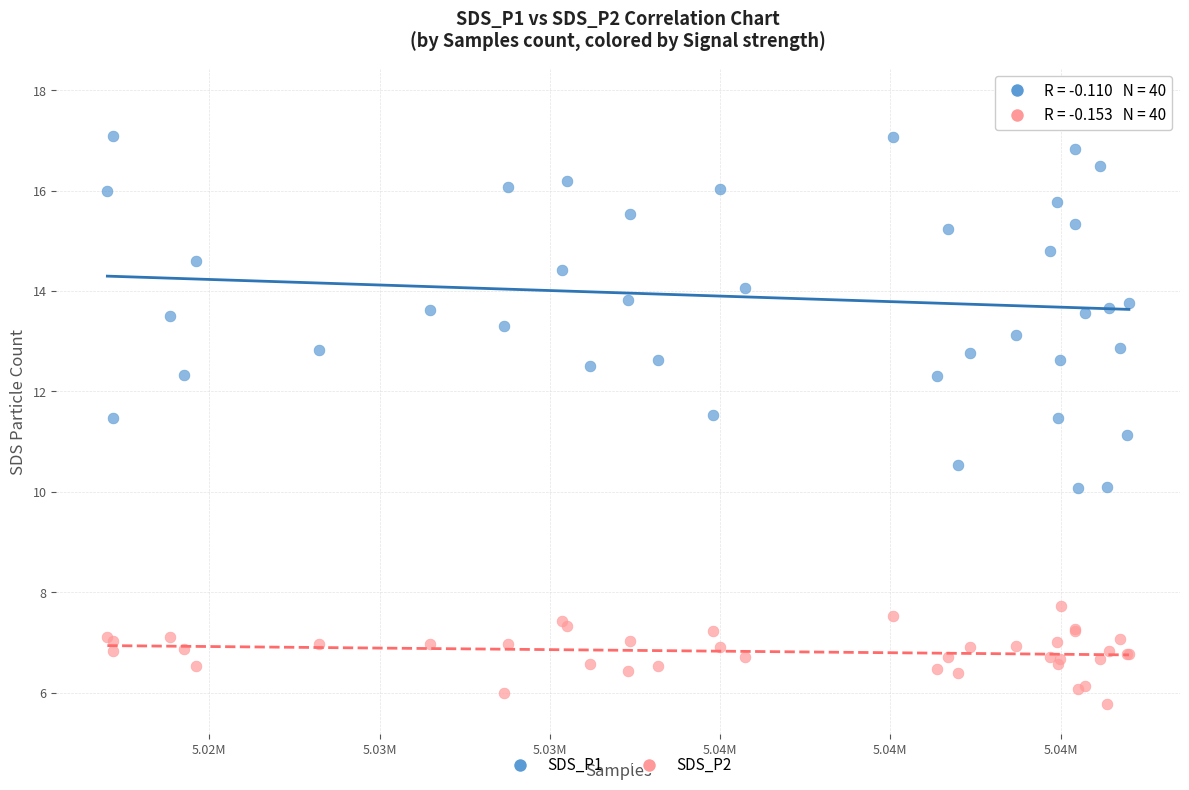

Which series reaches the minimum Y coordinate?

SDS_P2